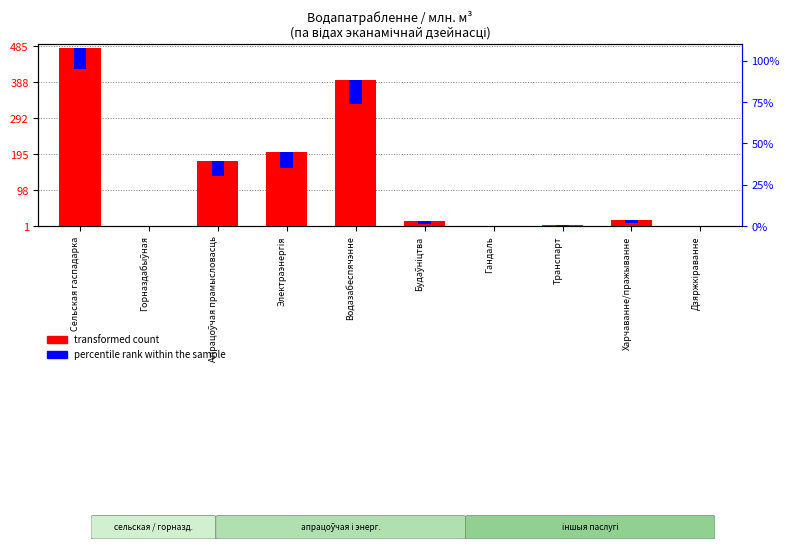

Reading left to right, extract all data points from this chart.

transformed count: 480.2	1.5	175.4	200.1	394.4	15.1	1.9	3.6	17.8	1.9
percentile rank within the sample: 57.6	3.6	39.6	43.2	64.8	7.2	2.2	2.9	8.6	2.2